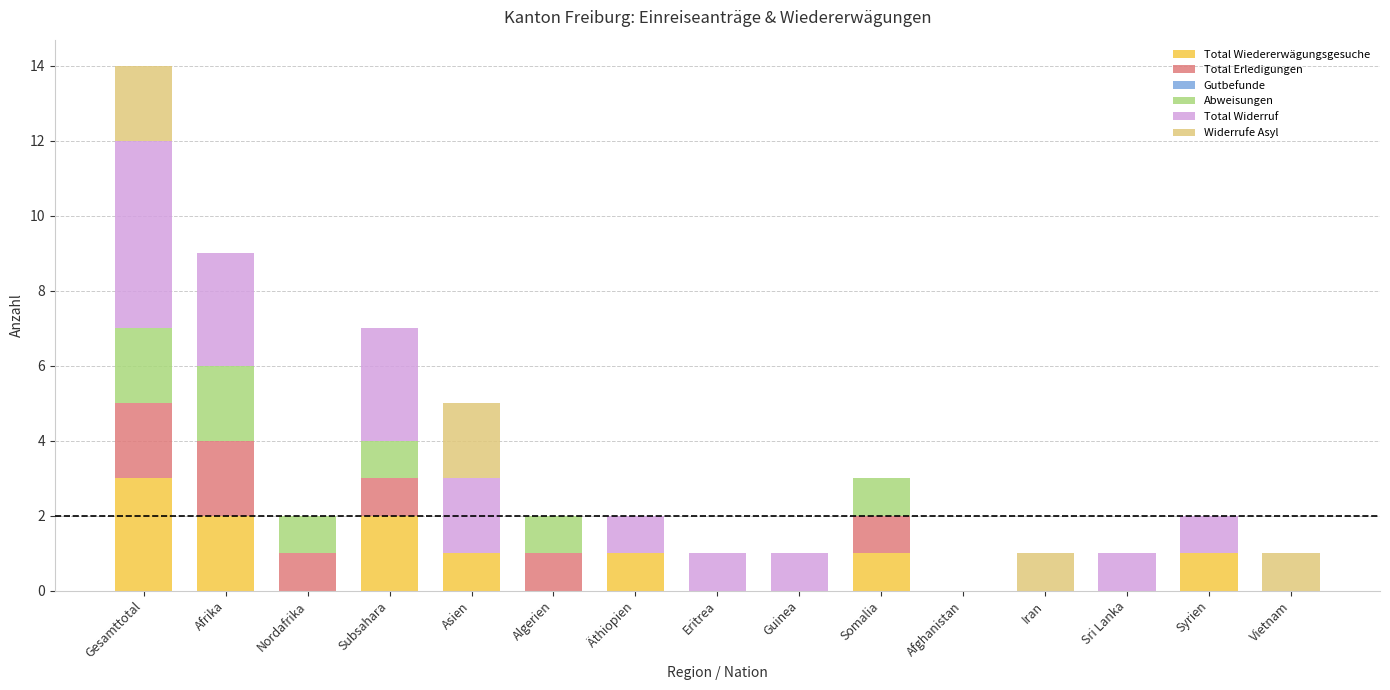

At which label does Total Wiedererwägungsgesuche reach its peak?

Gesamttotal